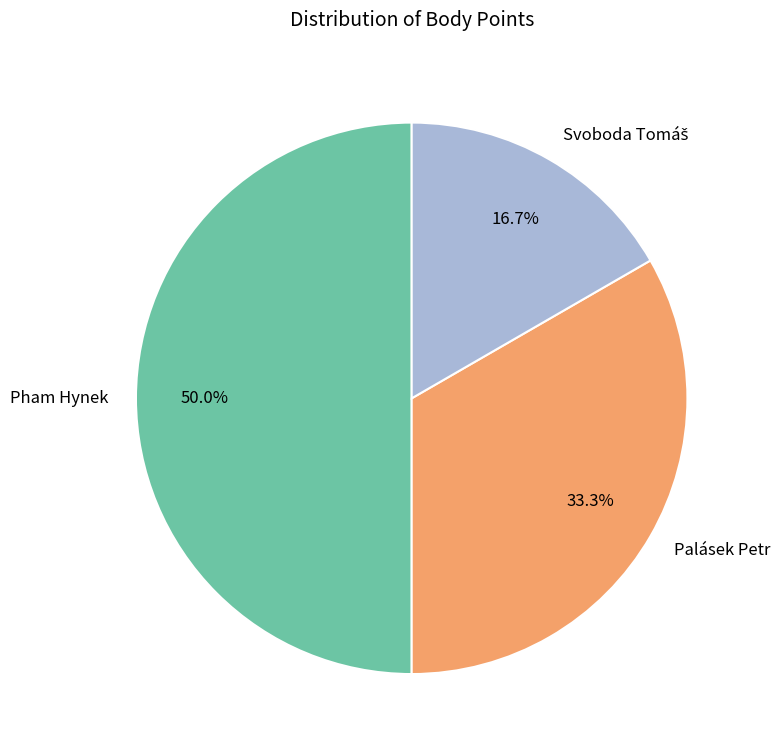

To the nearest percent, what is the difference between the largest and smallest slice percentages?

33%